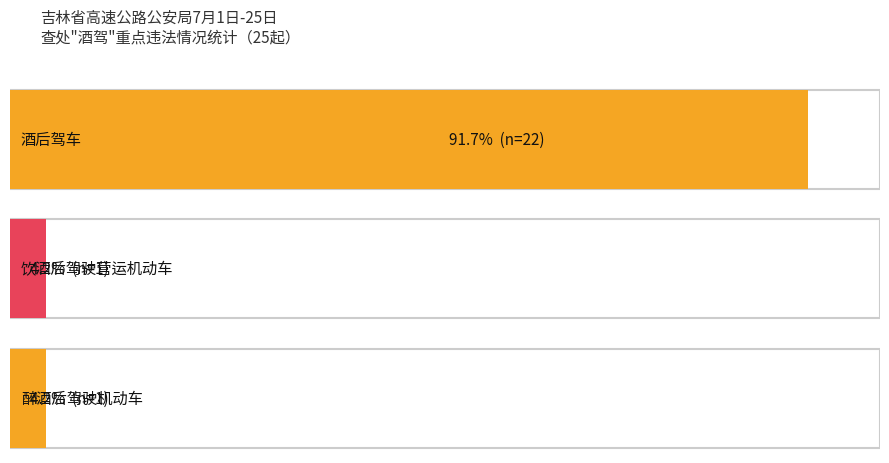

How many series are shown in this chart?

1